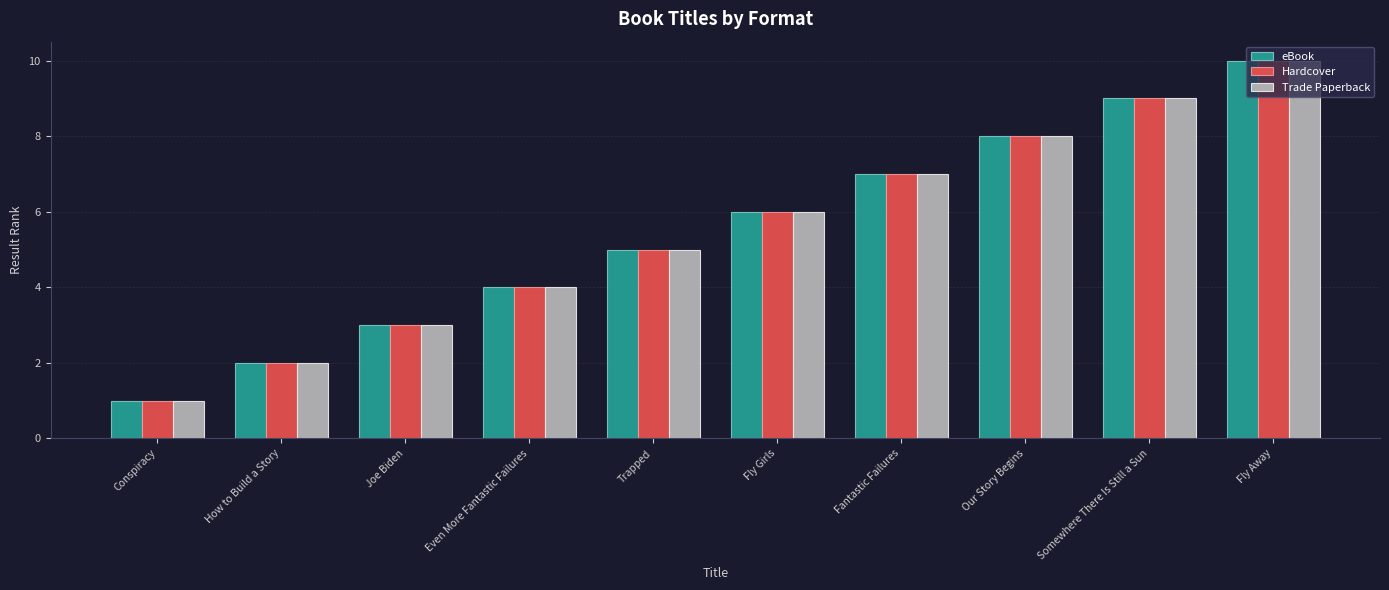

Is it true that Trade Paperback equals 1 at Conspiracy?

True